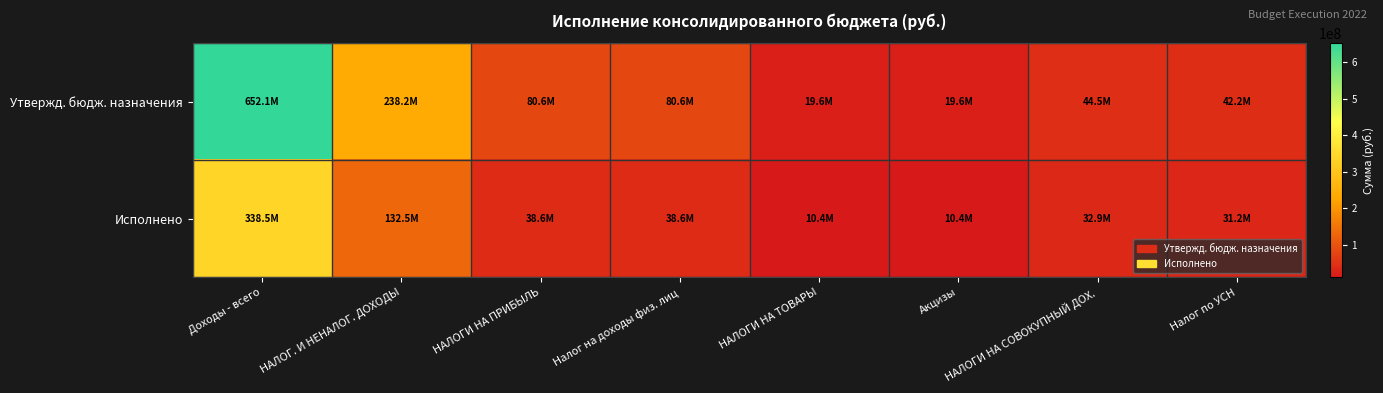

Rank the series at НАЛОГ. И НЕНАЛОГ. ДОХОДЫ from lowest to highest value.

Исполнено, Утвержд. бюдж. назначения